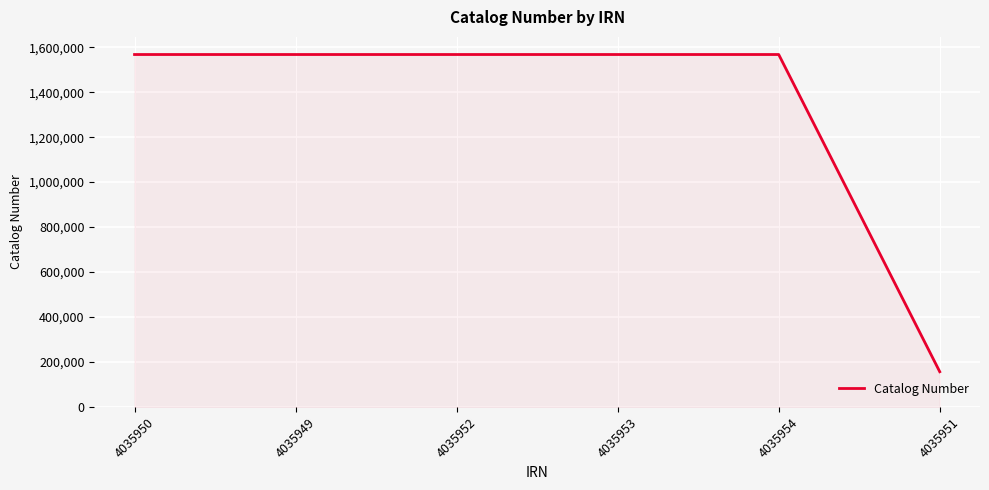

Approximately how many times larger is the value at 4035950 compared to 4035954?

1.0